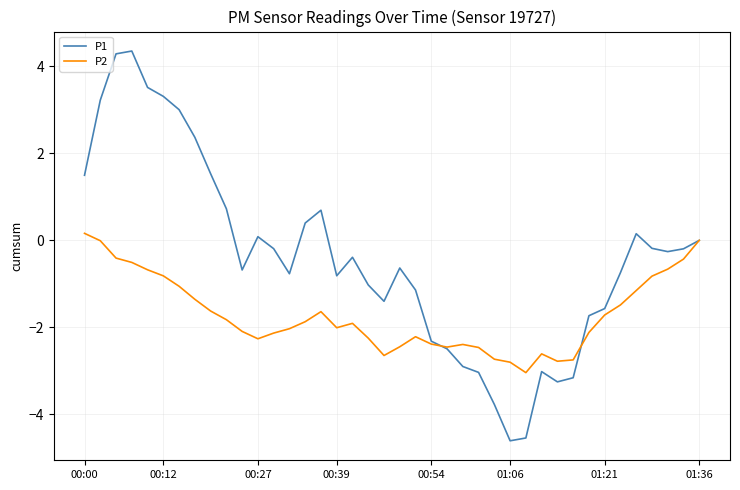

List the series in order of their peak value, lowest first.

P2, P1